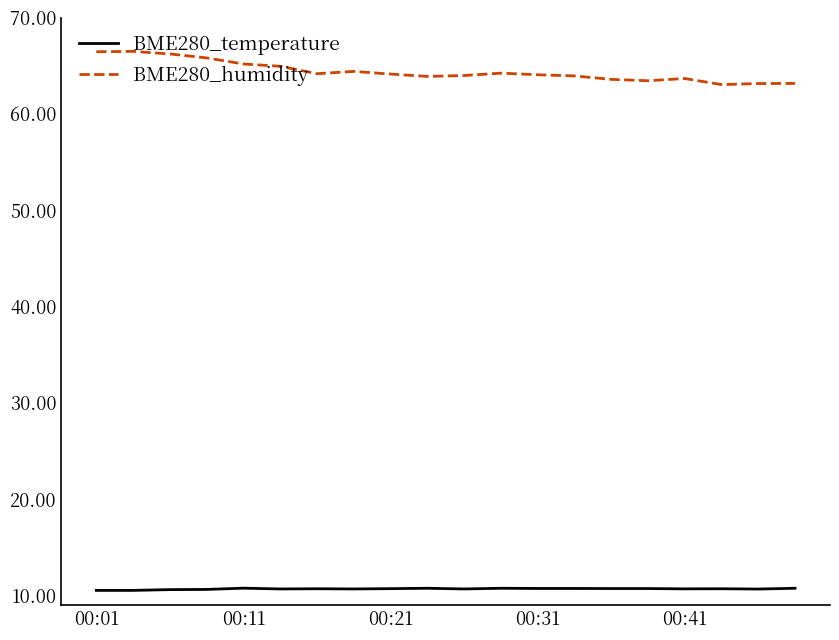

What is the lowest value of the BME280_humidity series?

63.0